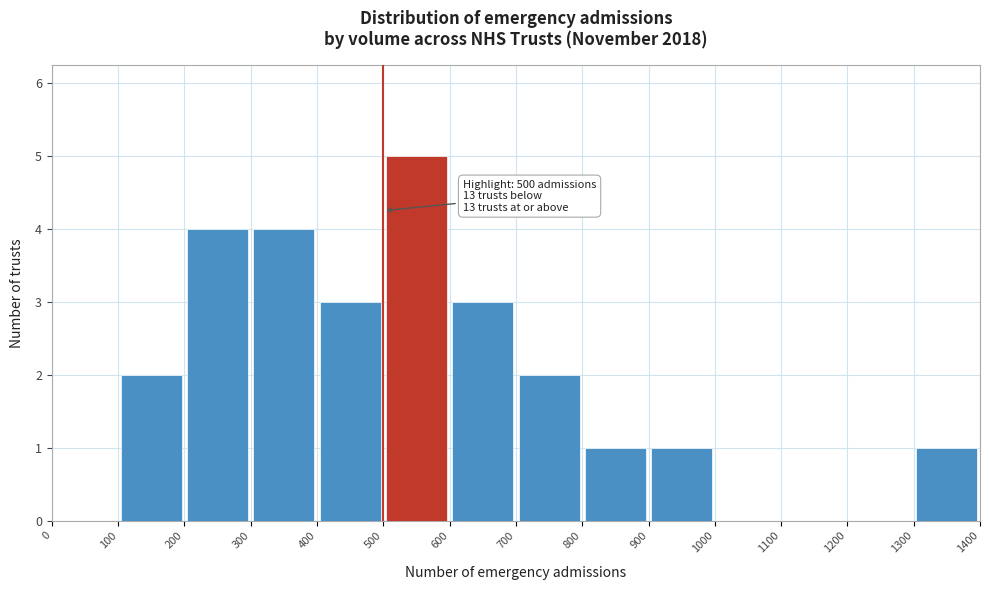

Over which range of the x-axis is the bar tallest?

500 to 600